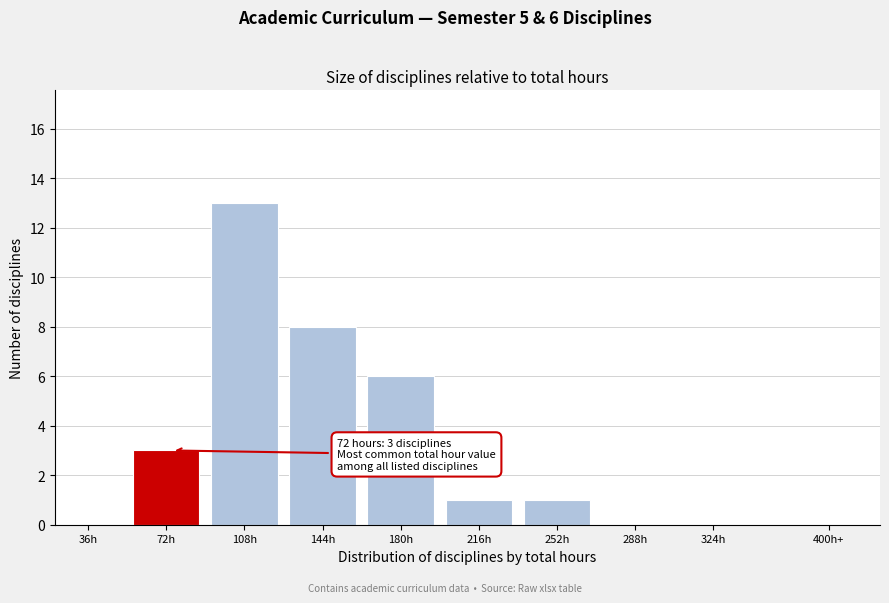

Reading right to left, extract all data points from this chart.

400h+=0	324h=0	288h=0	252h=1	216h=1	180h=6	144h=8	108h=13	72h=3	36h=0